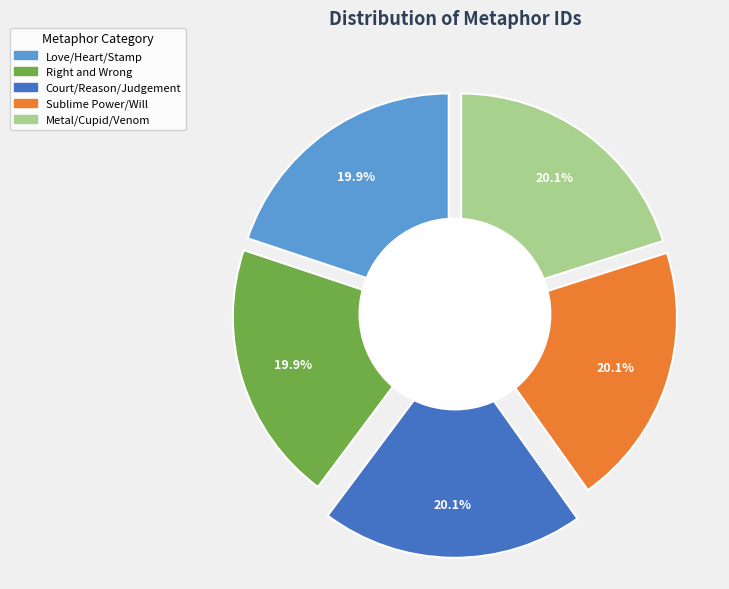

What is the ratio of the value at Metal/Cupid/Venom to the value at Court/Reason/Judgement?

1.0